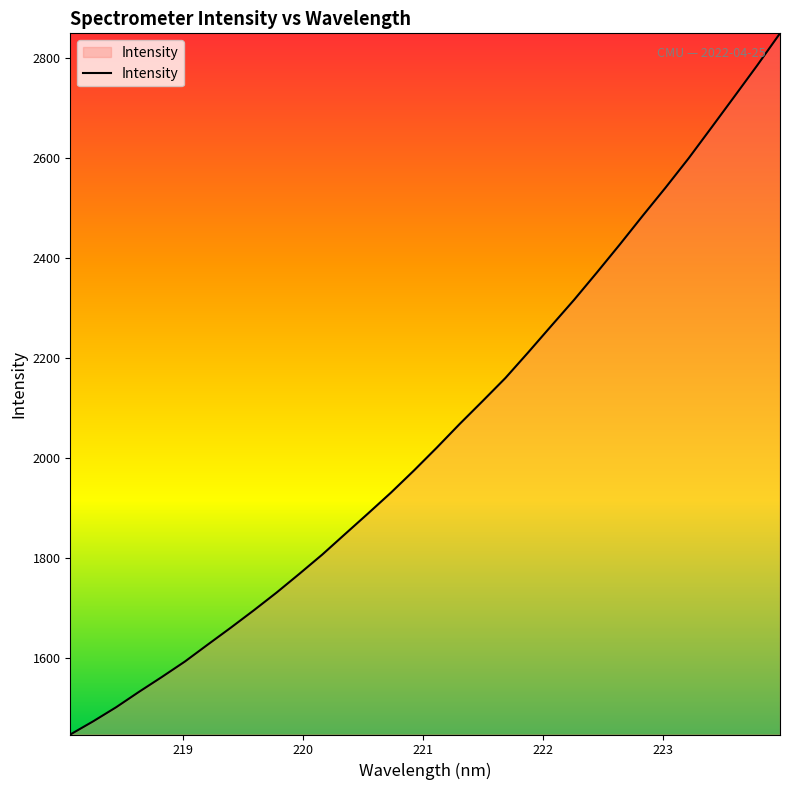

What is the smallest value displayed?

1446.3